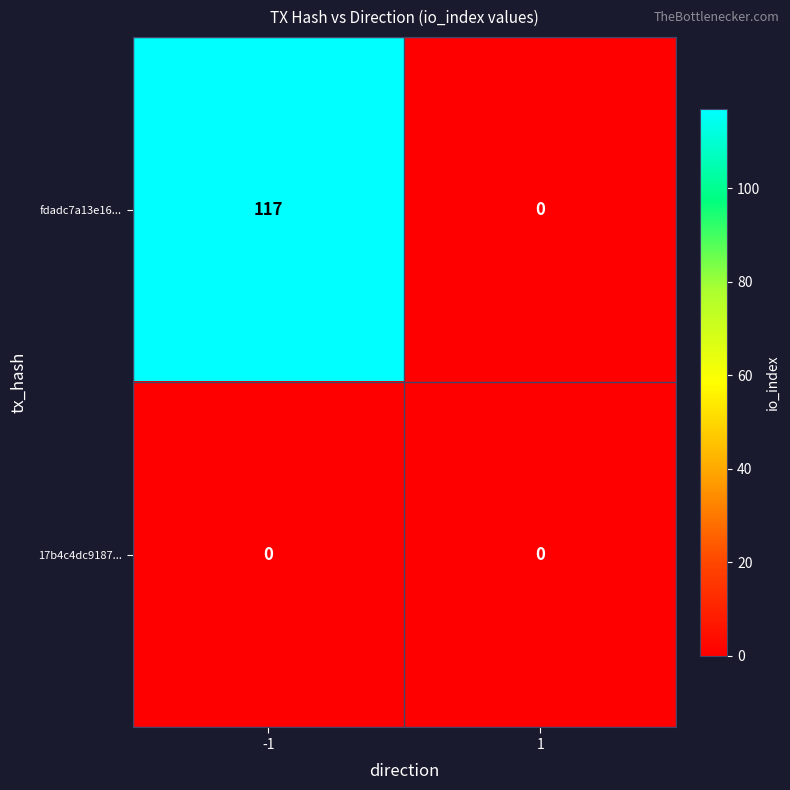

Between -1 and 1, which series saw the biggest shift?

fdadc7a13e16...